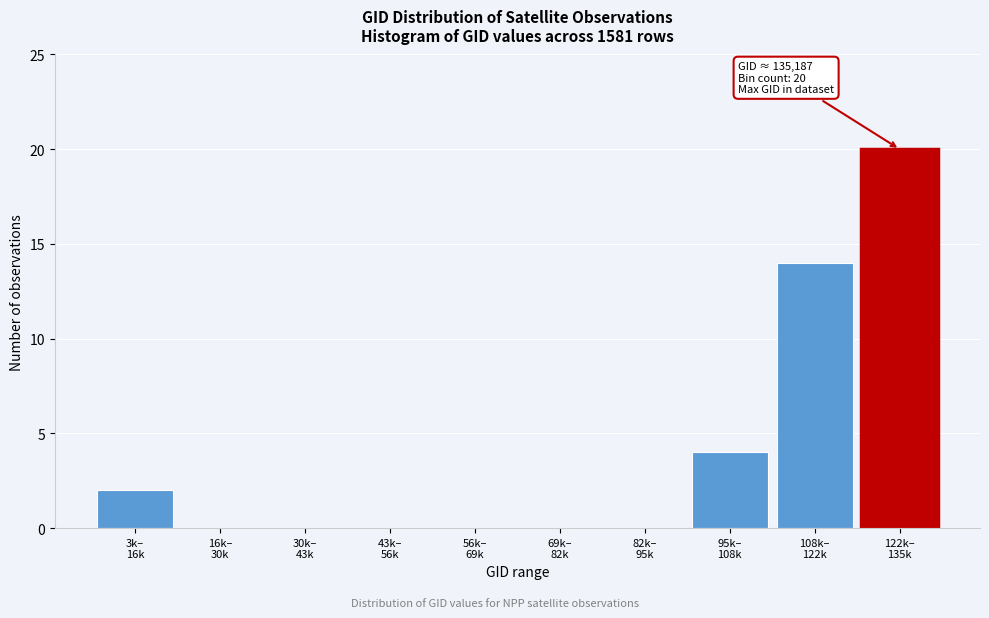

What is the sum of all values?

40